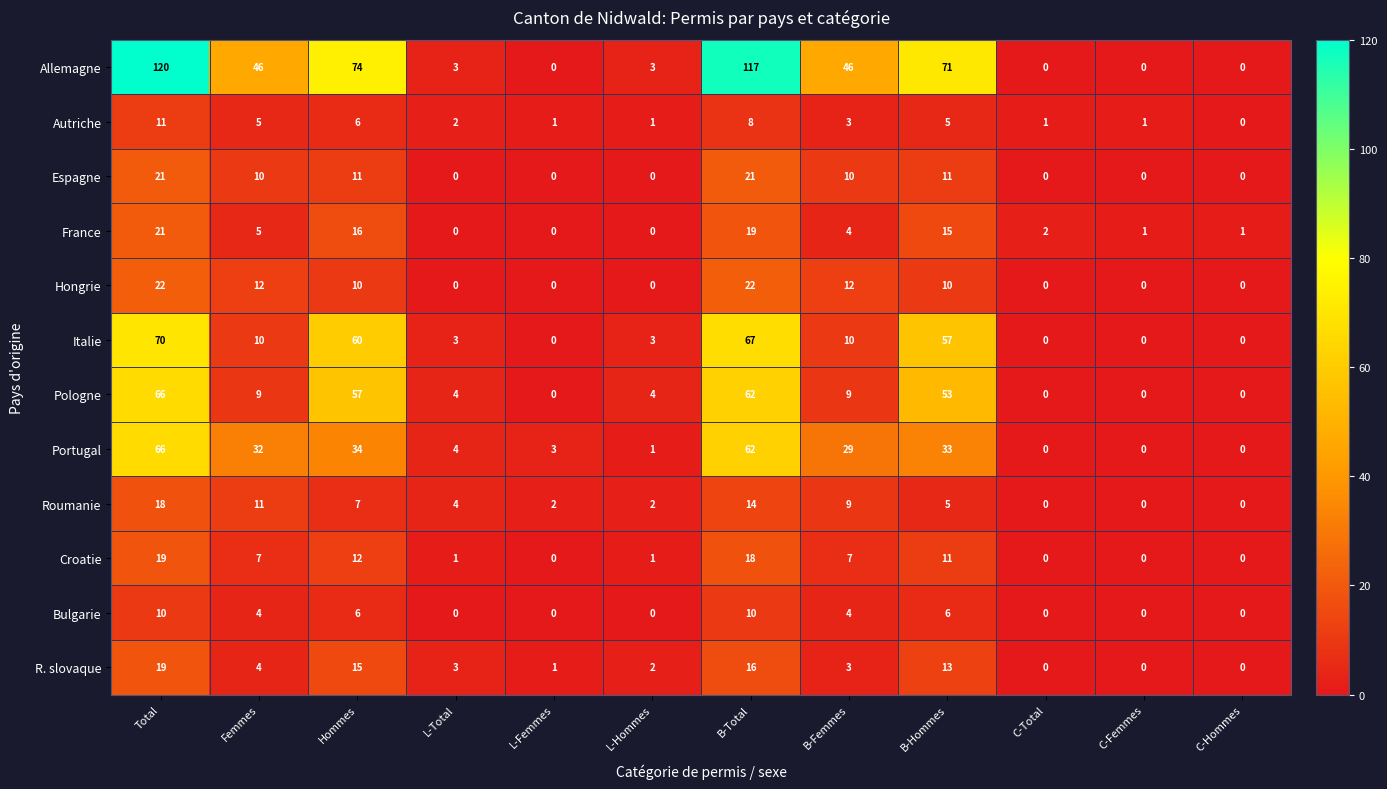

Which series has the largest total across all categories?

Allemagne